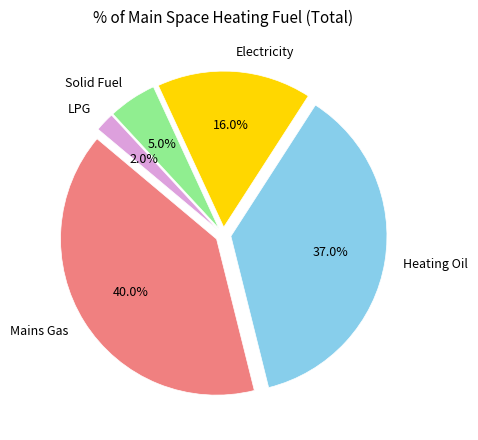

To the nearest percent, what portion does Mains Gas represent?

40%